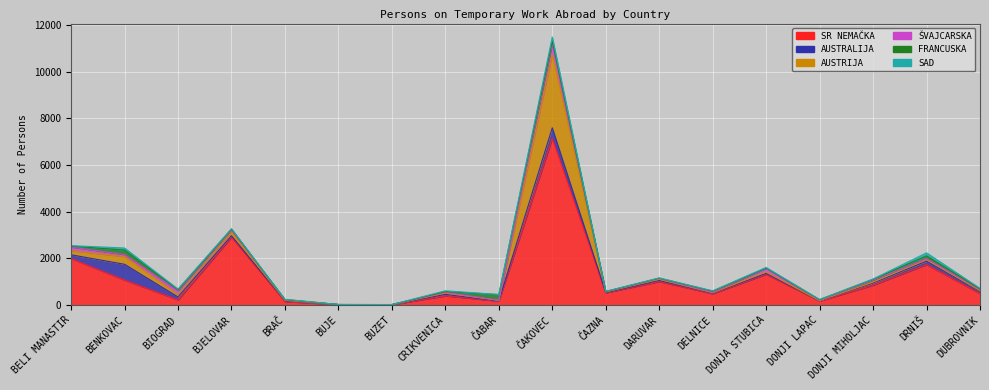

Where does the SR NEMAČKA series first go above 522?

BELI MANASTIR